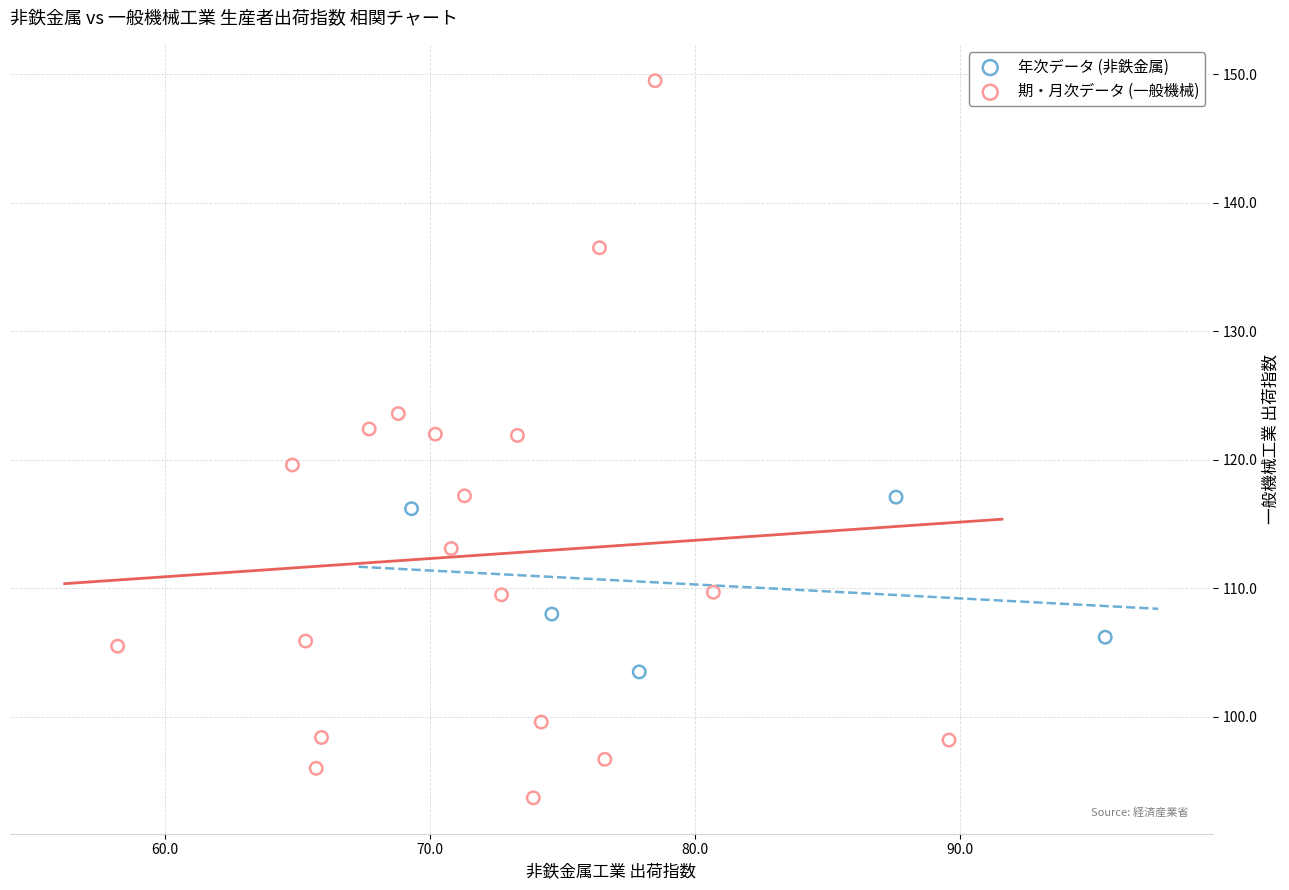

Which series has the largest Y range (max minus min)?

期・月次データ (一般機械)